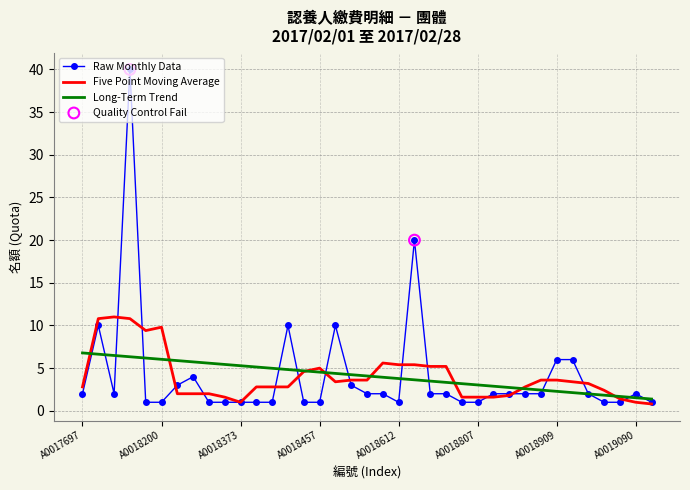

List the series in order of their peak value, highest first.

Raw Monthly Data, Five Point Moving Average, Long-Term Trend